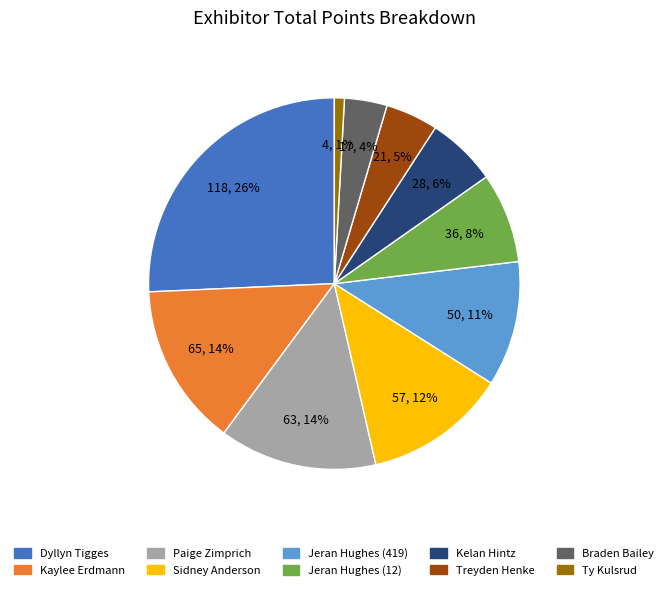

Does Kelan Hintz represent more than half of the total?

No